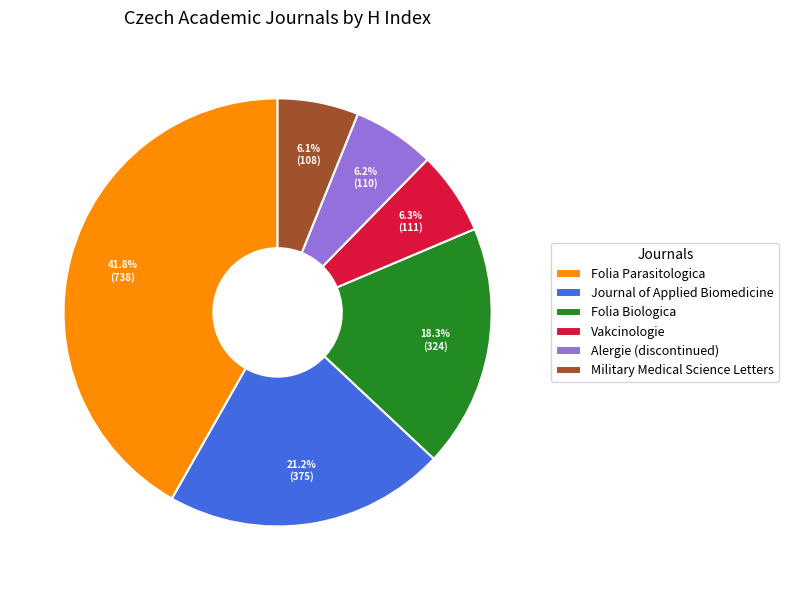

Between Folia Parasitologica and Alergie (discontinued), which is larger?

Folia Parasitologica